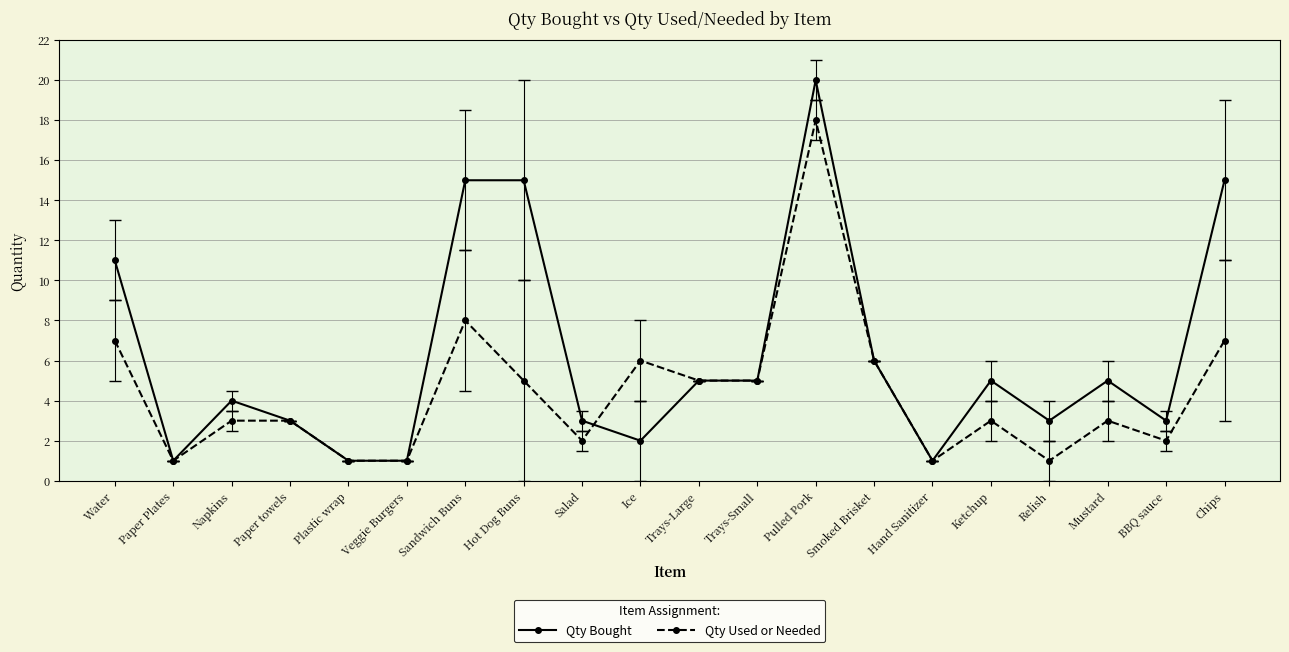

True or false: Qty Bought has a value of 1 at Paper Plates.

True